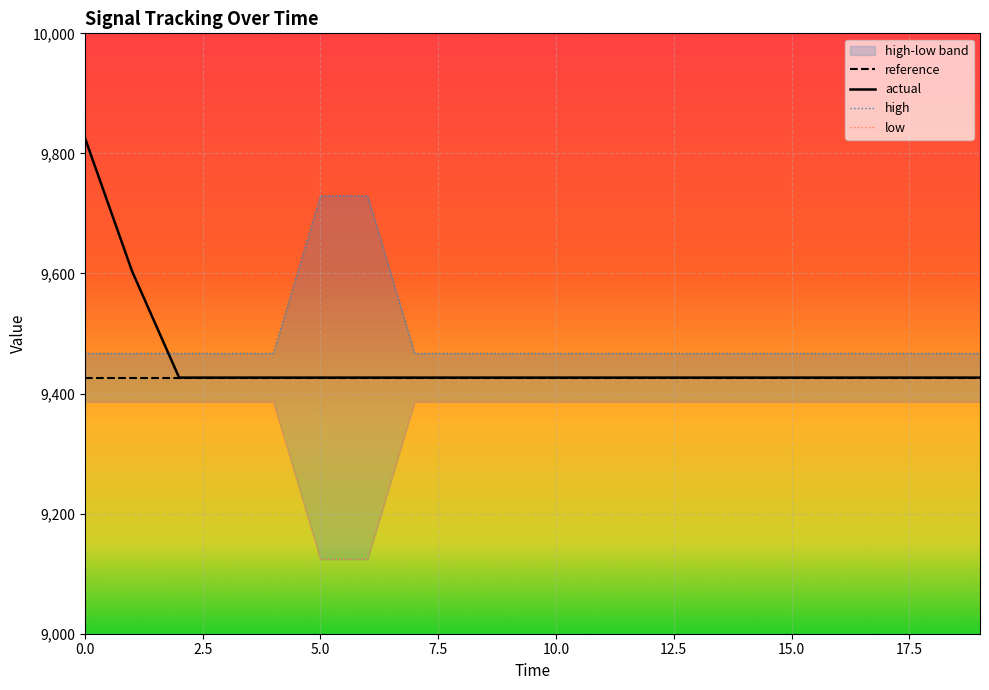

True or false: actual has a value of 13005.4 at 9.

False